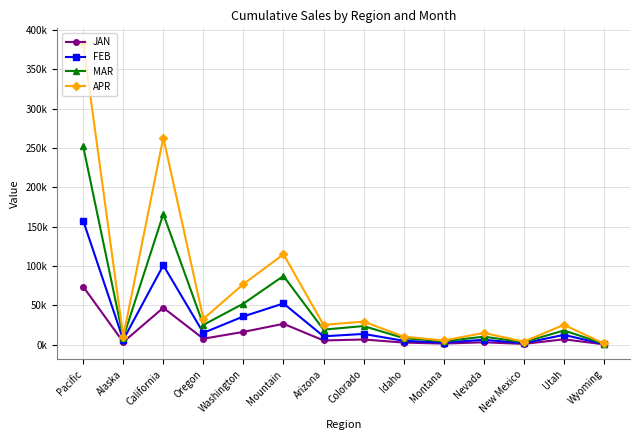

True or false: MAR has a value of 8791.9 at Alaska.

True